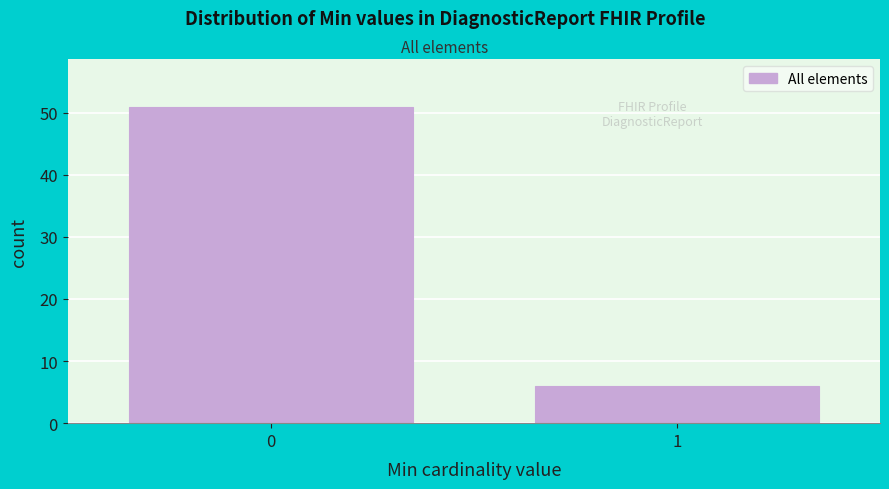

Reading right to left, extract all data points from this chart.

6	51